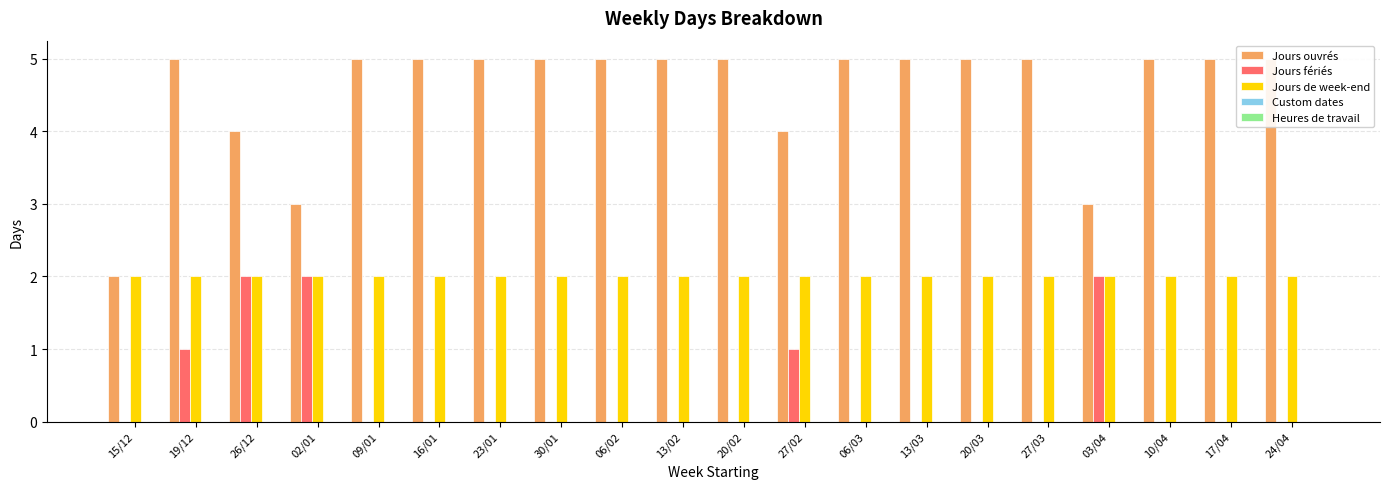

What are all the series names shown in the legend?

Jours ouvrés, Jours fériés, Jours de week-end, Custom dates, Heures de travail